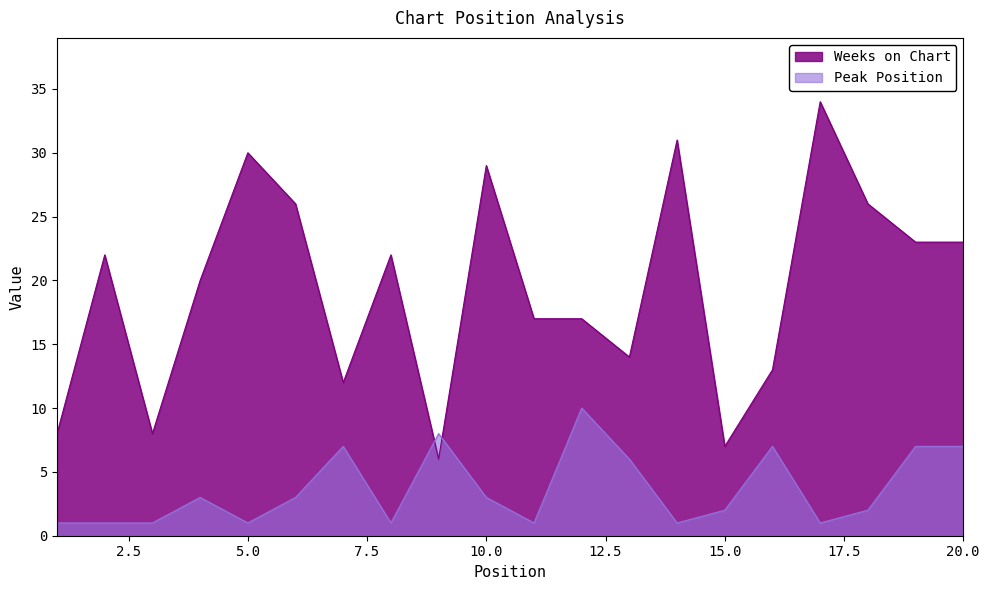

Does the chart have visible grid lines?

No